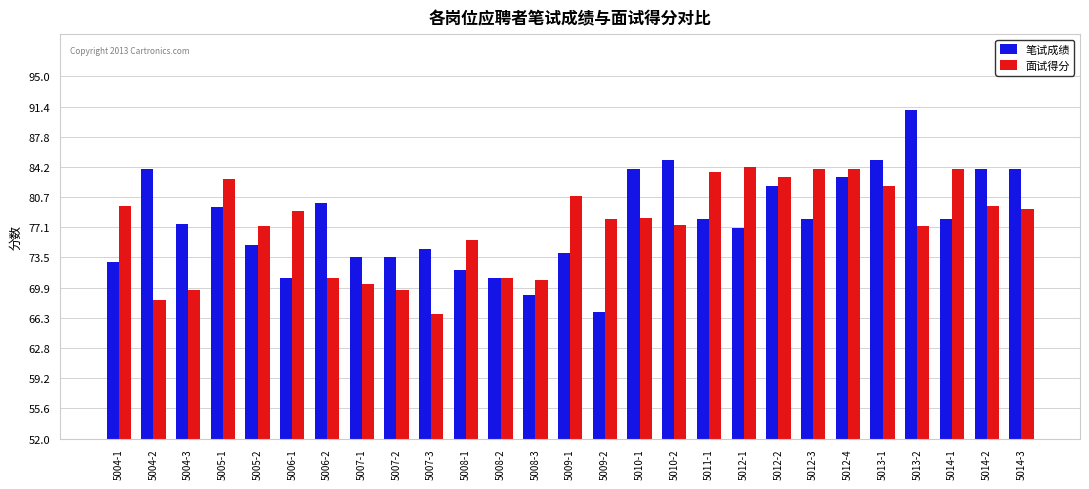

At how many categories does at least one series exceed 90?

1